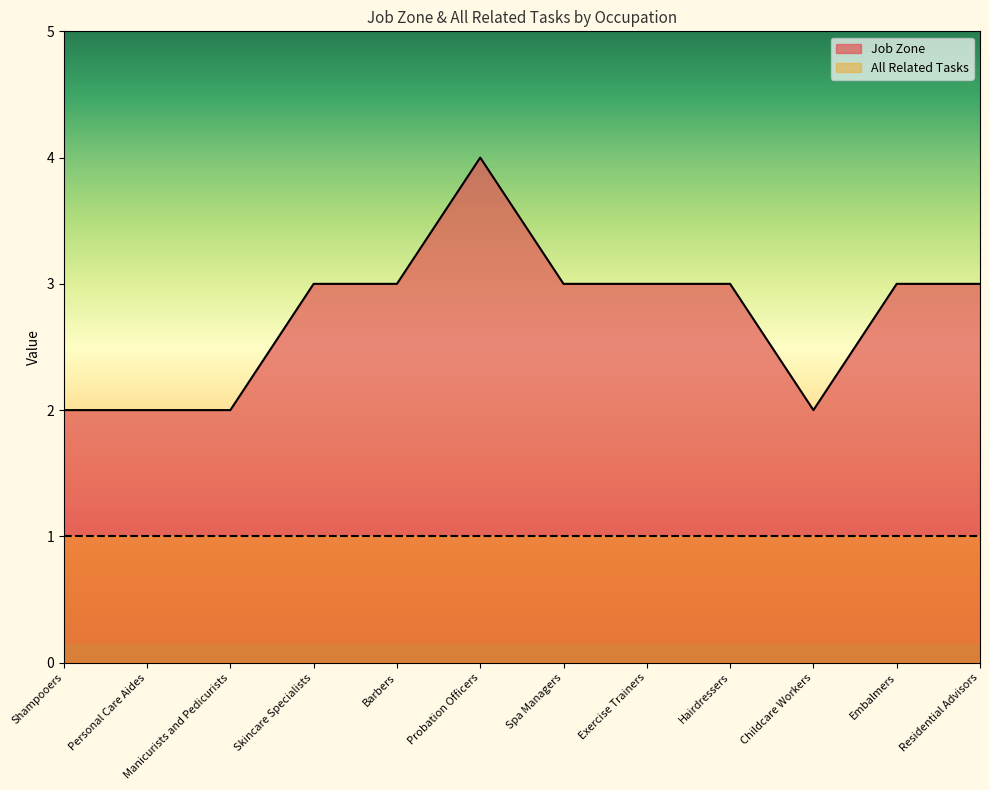

What is the label of the 12th point from the right?

Shampooers